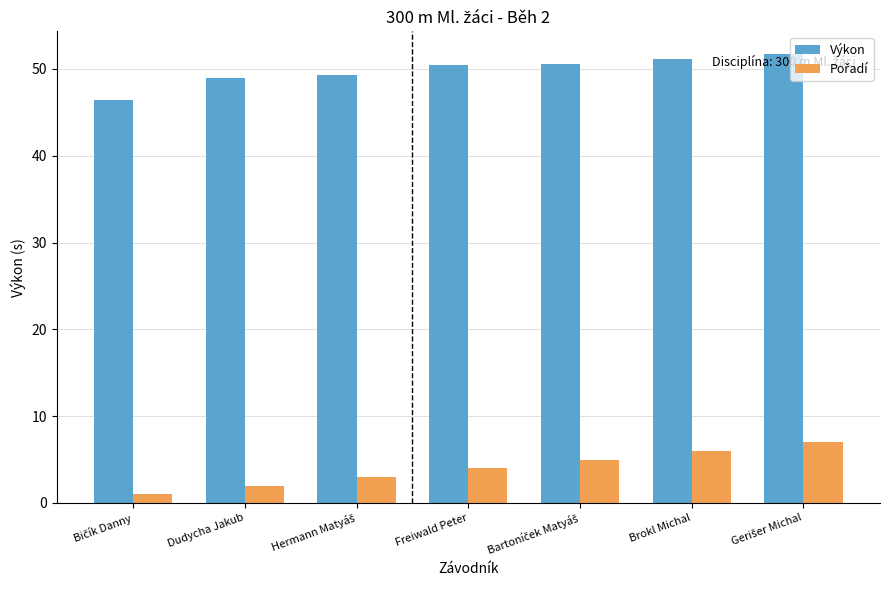

What is the greatest value displayed?

51.8